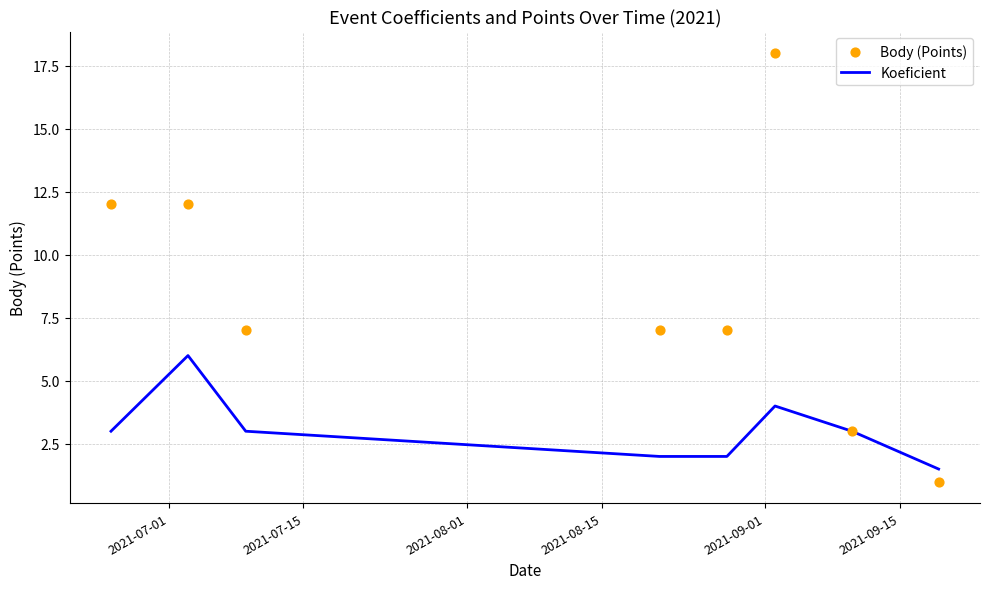

At how many categories does at least one series exceed 3?

6